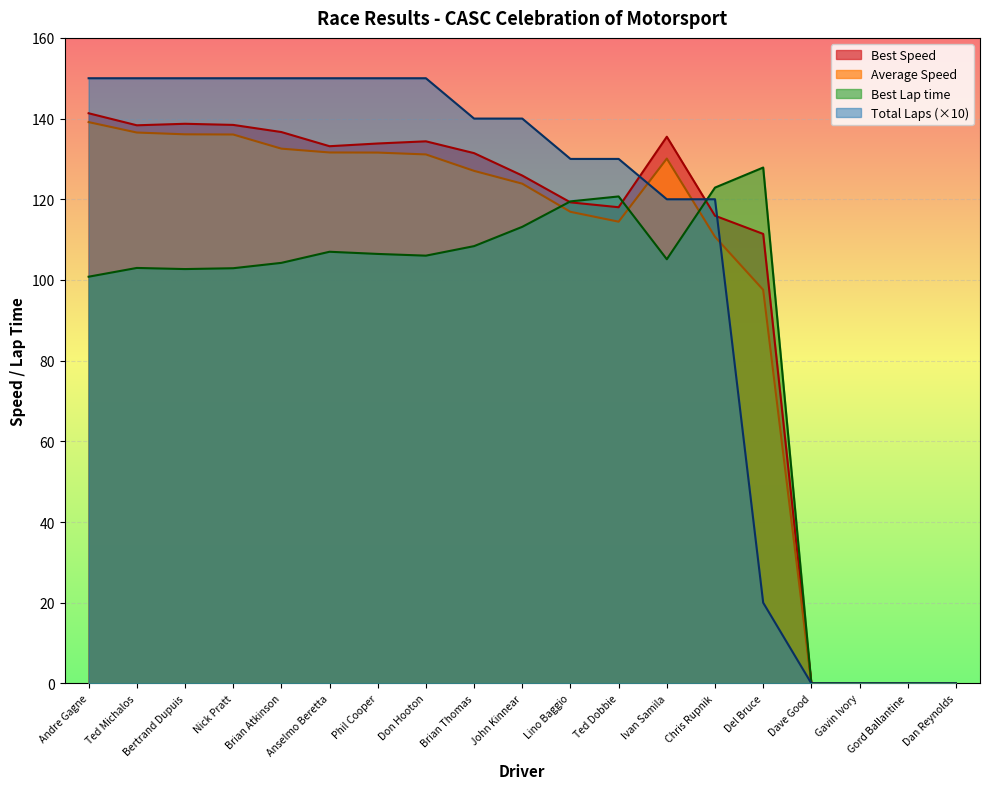

List the series in order of their peak value, lowest first.

Best Lap time, Average Speed, Best Speed, Total Laps (×10)